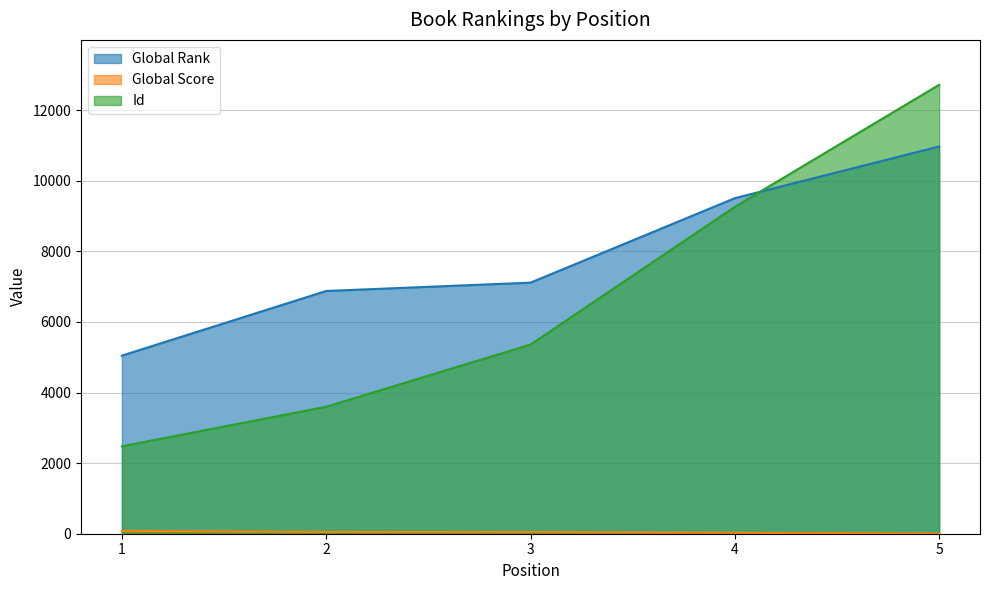

At how many categories does at least one series exceed 9893?

1